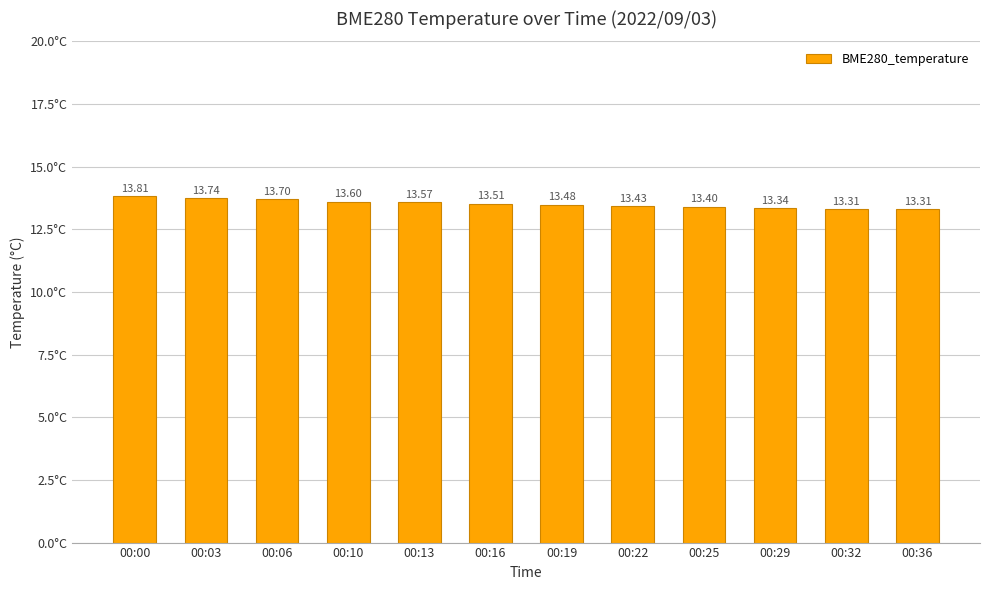

Is it true that the value at 00:25 is 13.4?

True